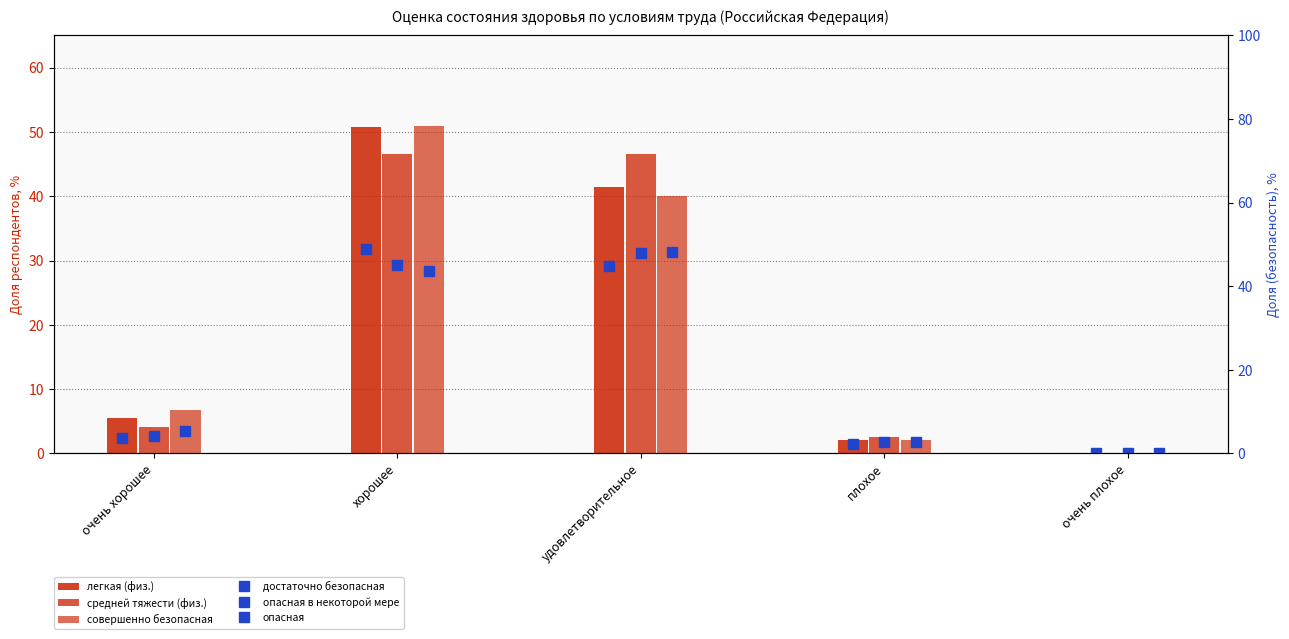

What is the sum of the достаточно безопасная values at очень плохое and очень хорошее?

3.7